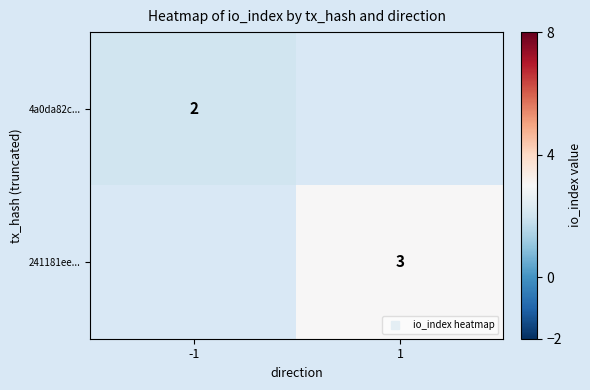

What is the maximum value for 4a0da82c...?

2.0